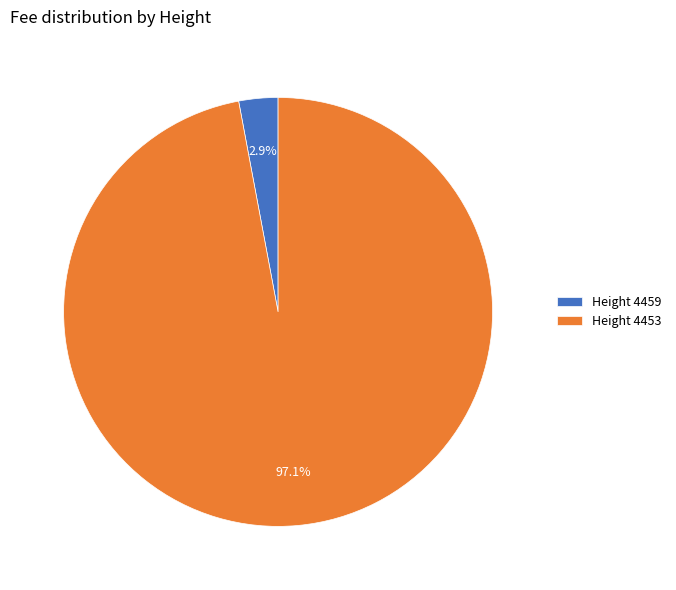

Does Height 4453 represent more than half of the total?

Yes